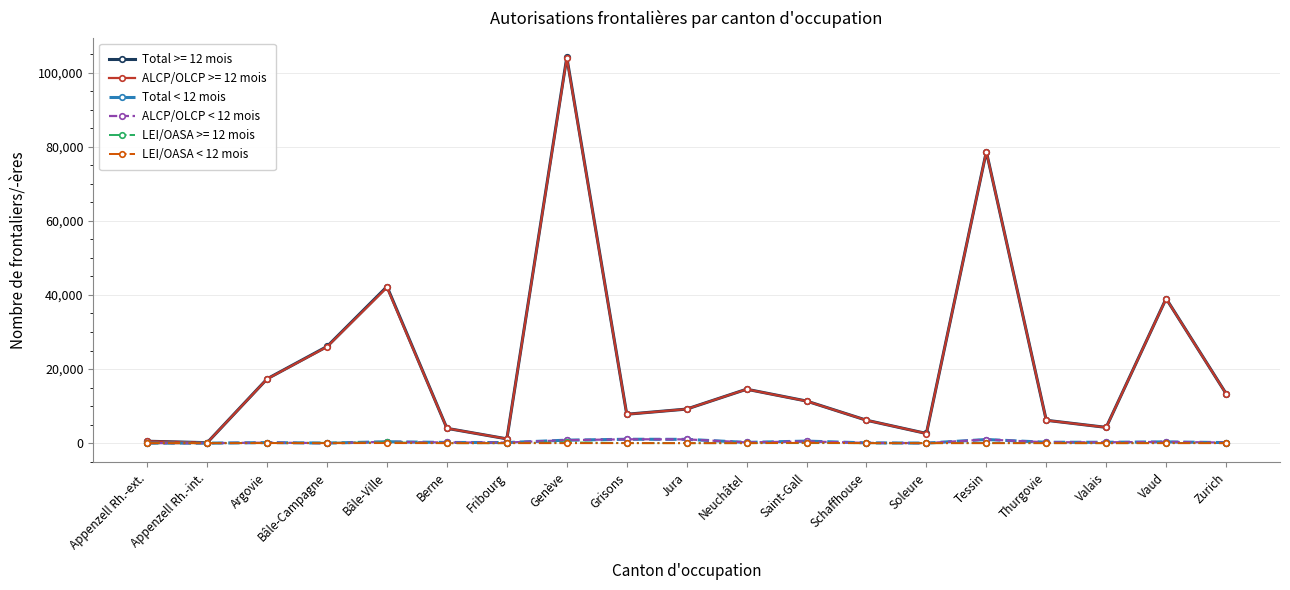

The ALCP/OLCP >= 12 mois series shows 14548 at Neuchâtel. True or false?

True